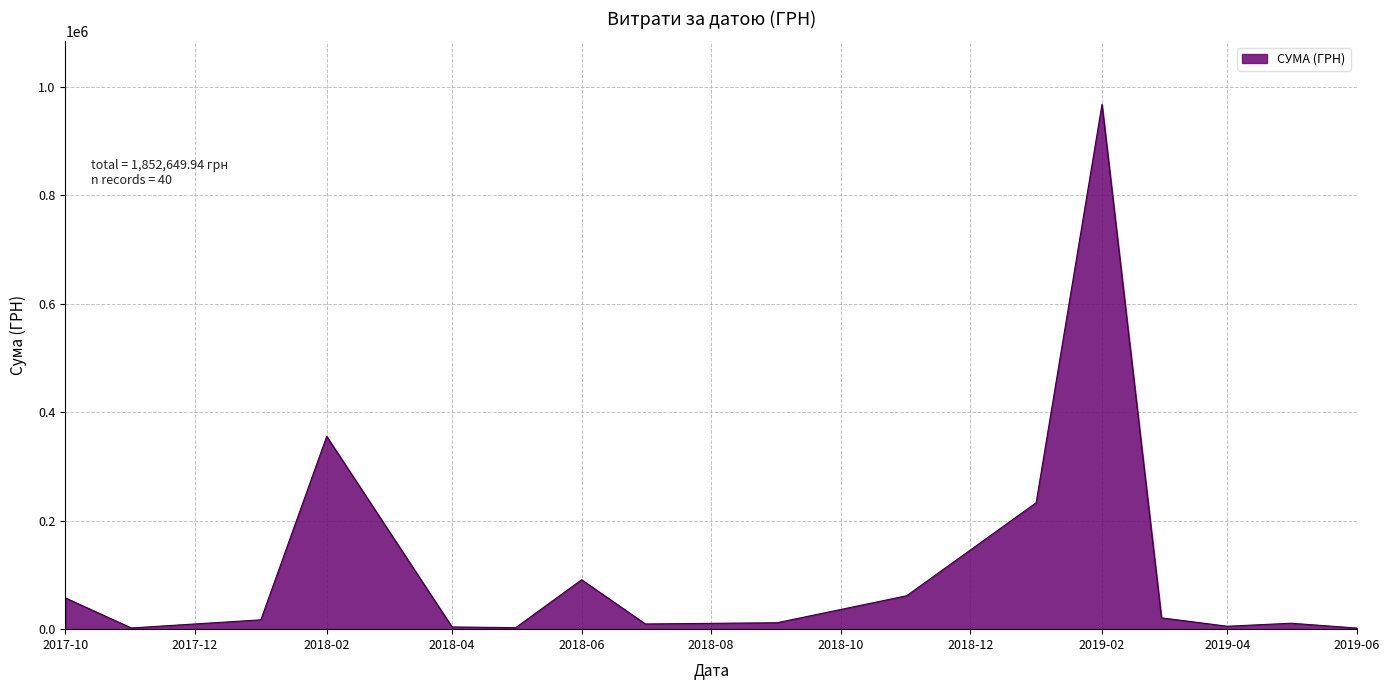

Count the number of categories in the chart.

16